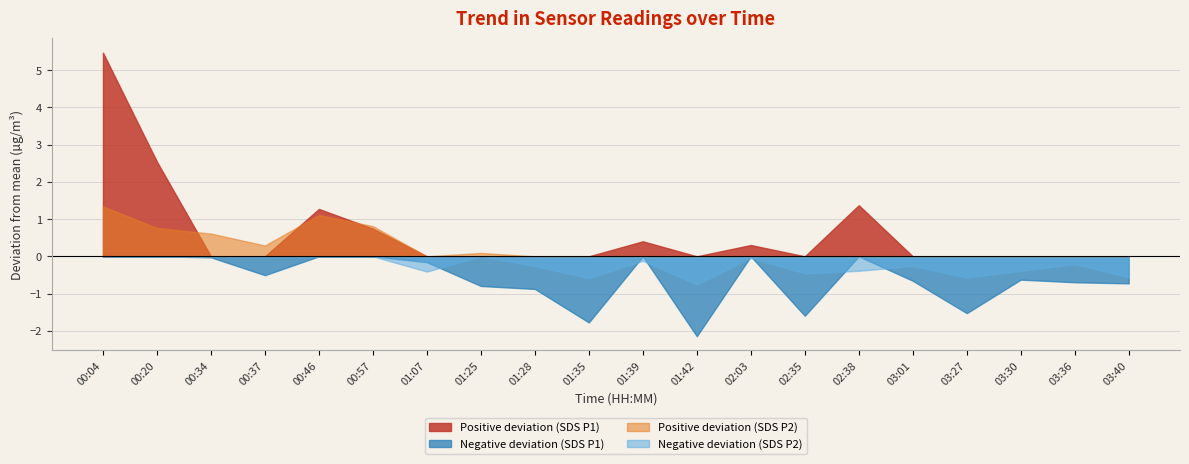

What is the difference between the maximum and minimum values in the SDS_P2 series?

2.1